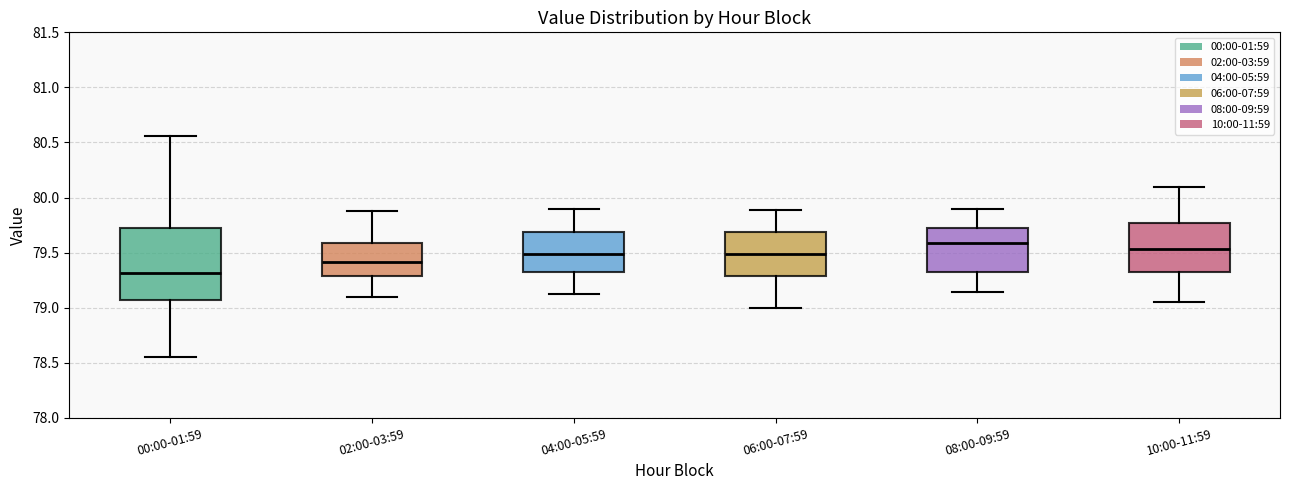

Comparing the boxes themselves (not the whiskers), which one is the tallest?

00:00-01:59